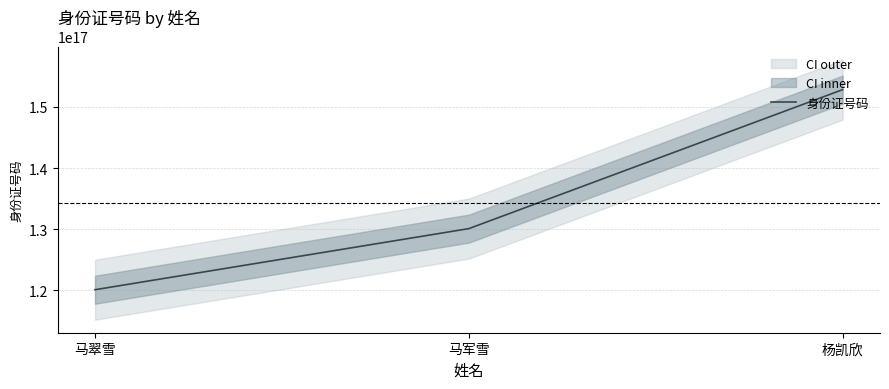

Count the values in the range 120116196905020032 to 152824199904202016.

3